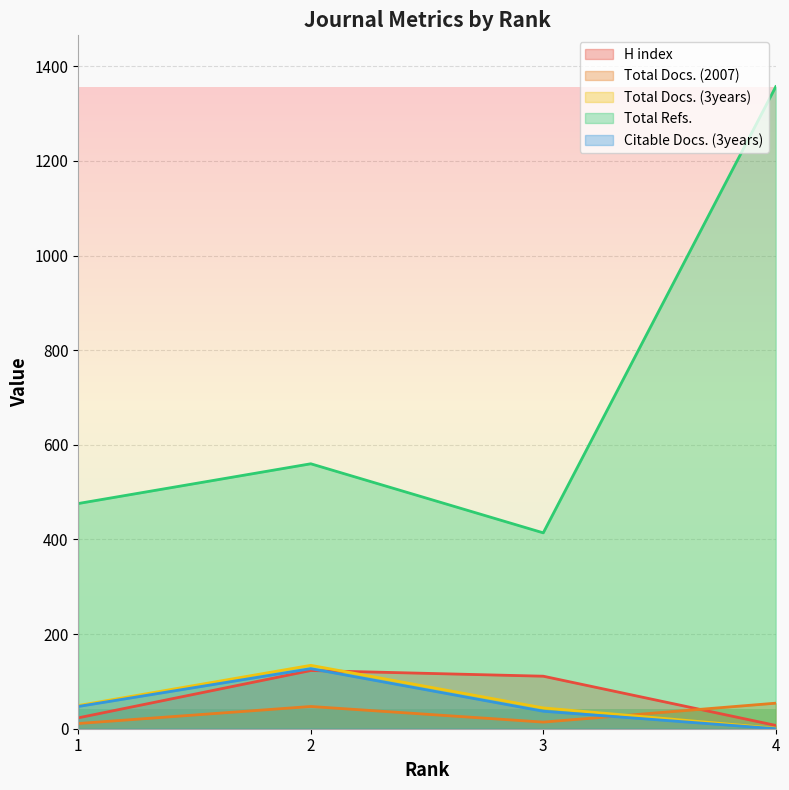

How many interior local peaks does the H index series have?

1